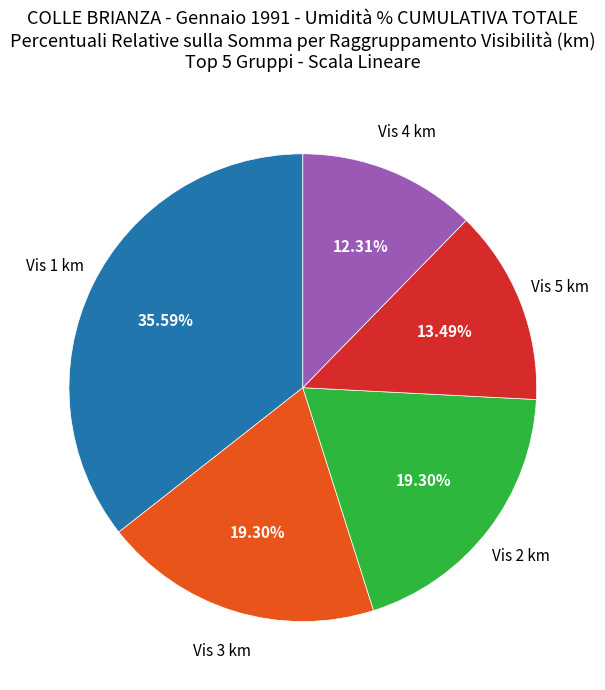

Combined, do Vis 4 km and Vis 2 km account for over 50%?

No